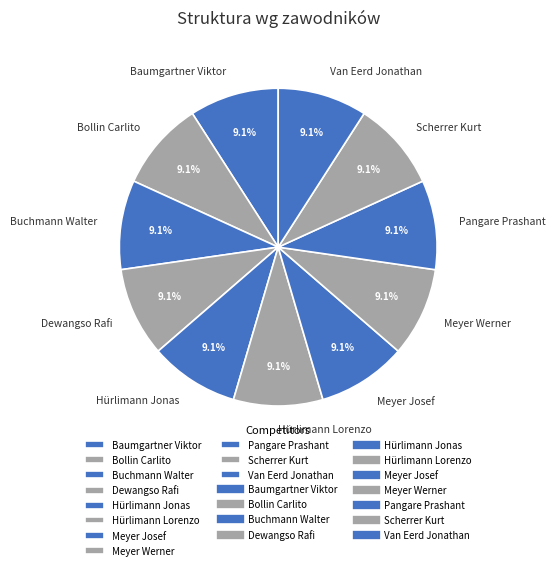

Combined, what portion of the pie is Pangare Prashant and Meyer Werner?

18.2%